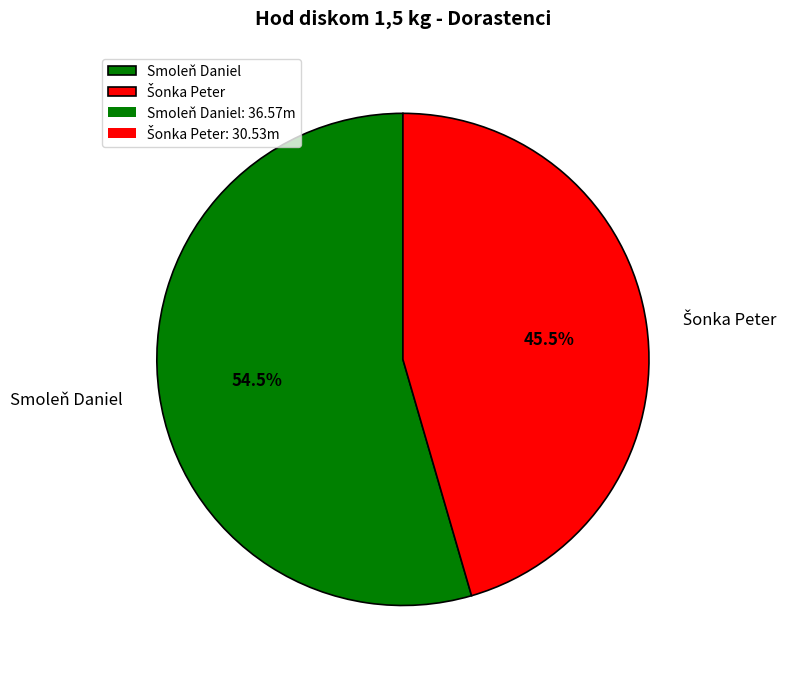

Count the number of slices in the pie.

2